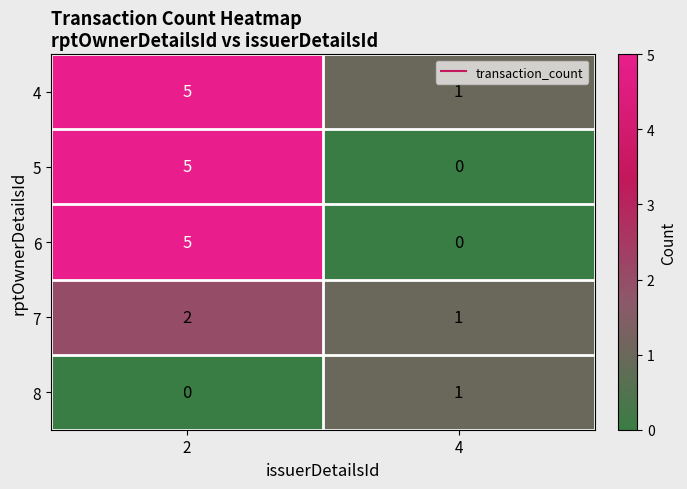

Reading left to right, extract all data points from this chart.

4: 2=5	4=1
5: 2=5	4=0
6: 2=5	4=0
7: 2=2	4=1
8: 2=0	4=1